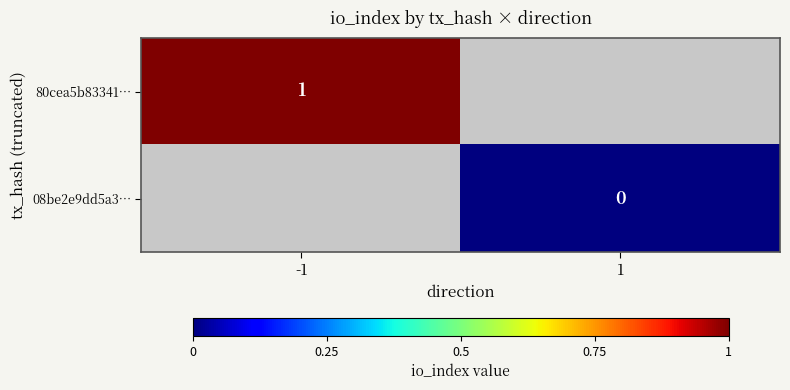

Is it true that 80cea5b83341… equals 1 at -1?

True